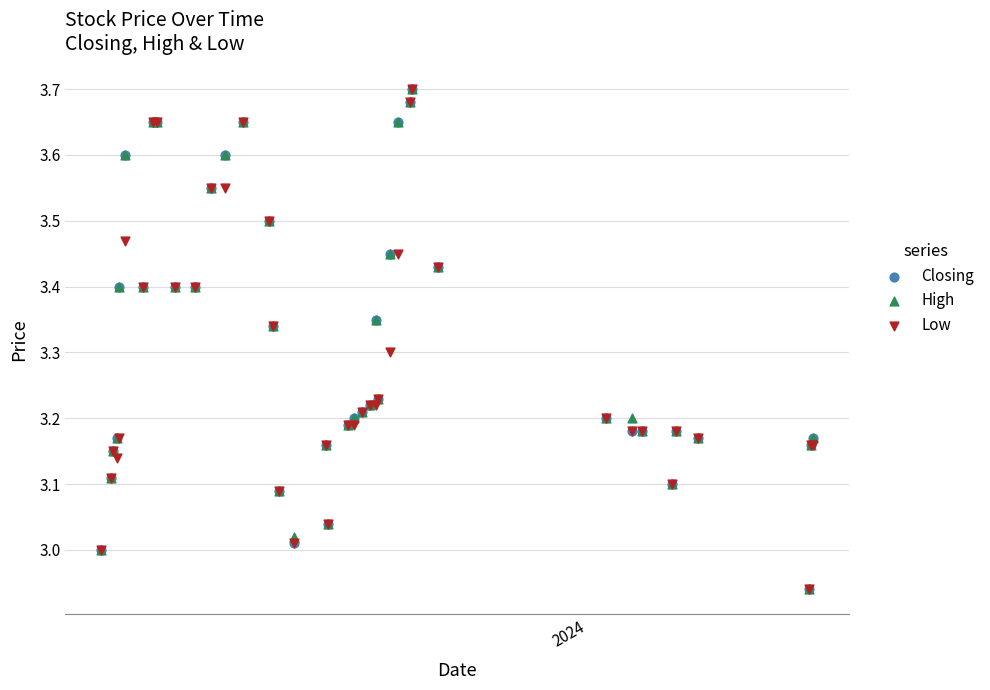

Which series contains the highest Y value?

Closing